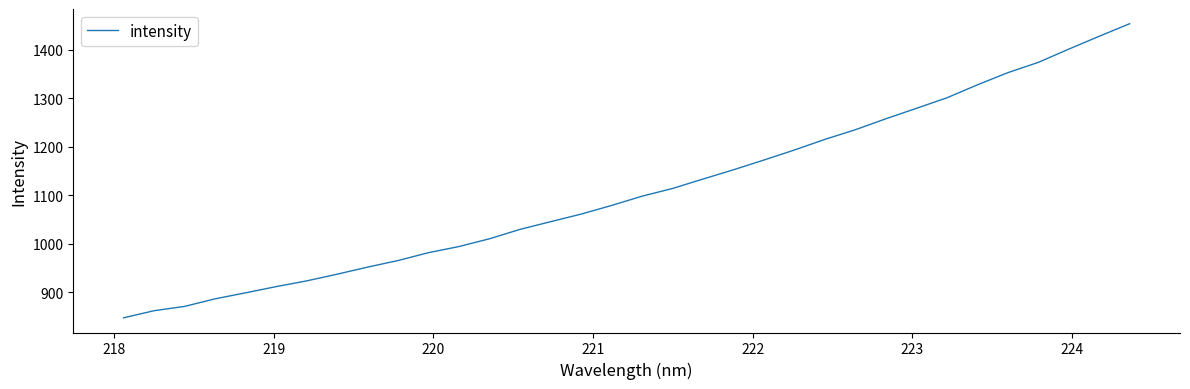

What is the difference between the maximum and minimum values?

606.4